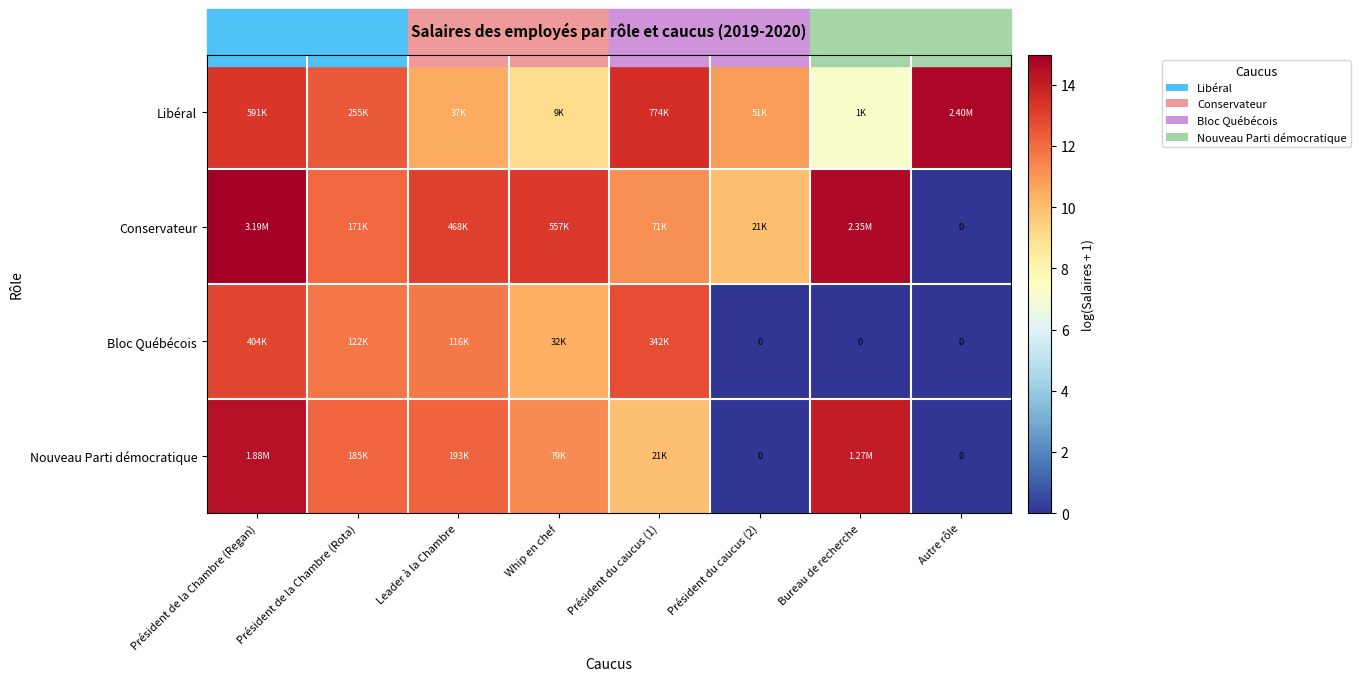

How many categories are shown in the chart?

8